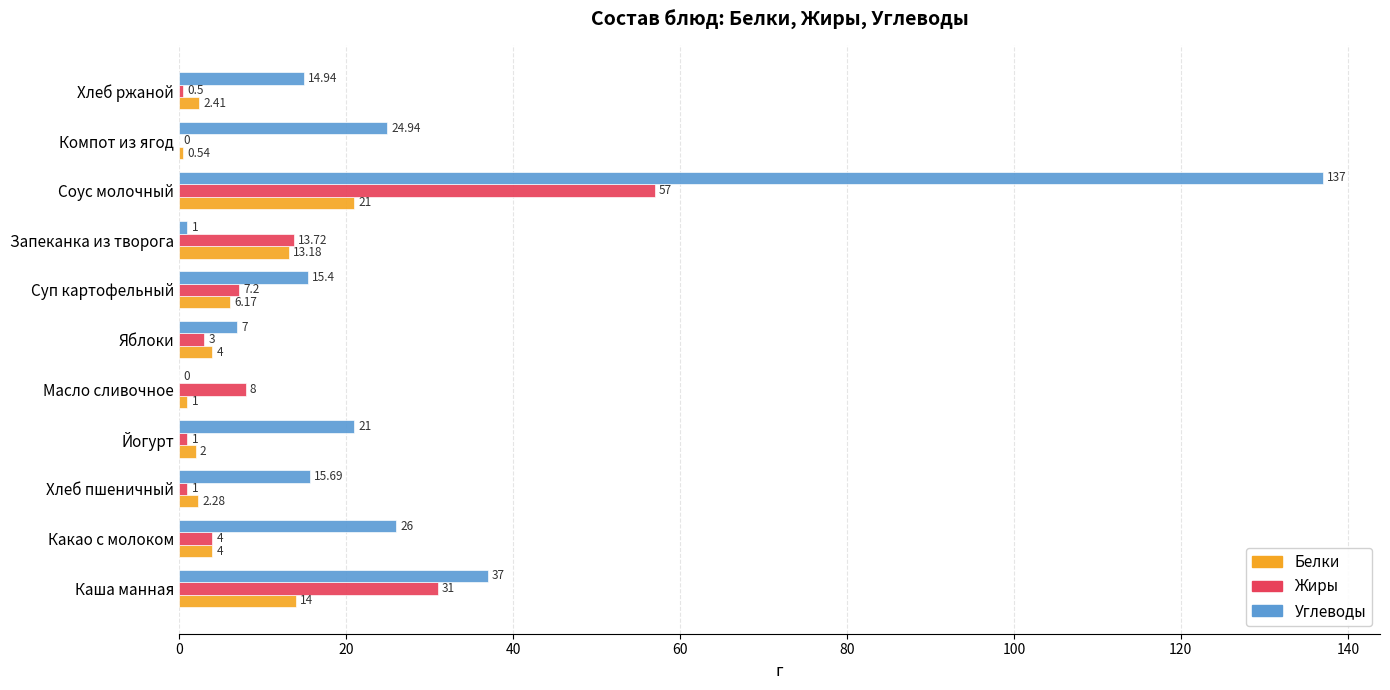

Which series has the largest range (max minus min)?

Углеводы